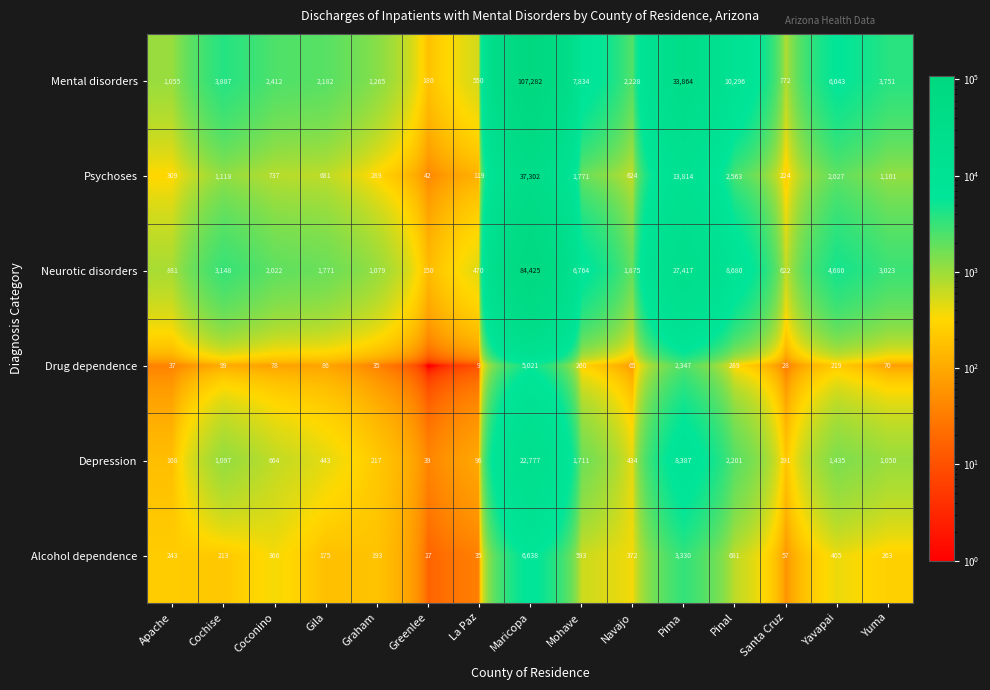

How many values in the Mental disorders series are below 2412?

7